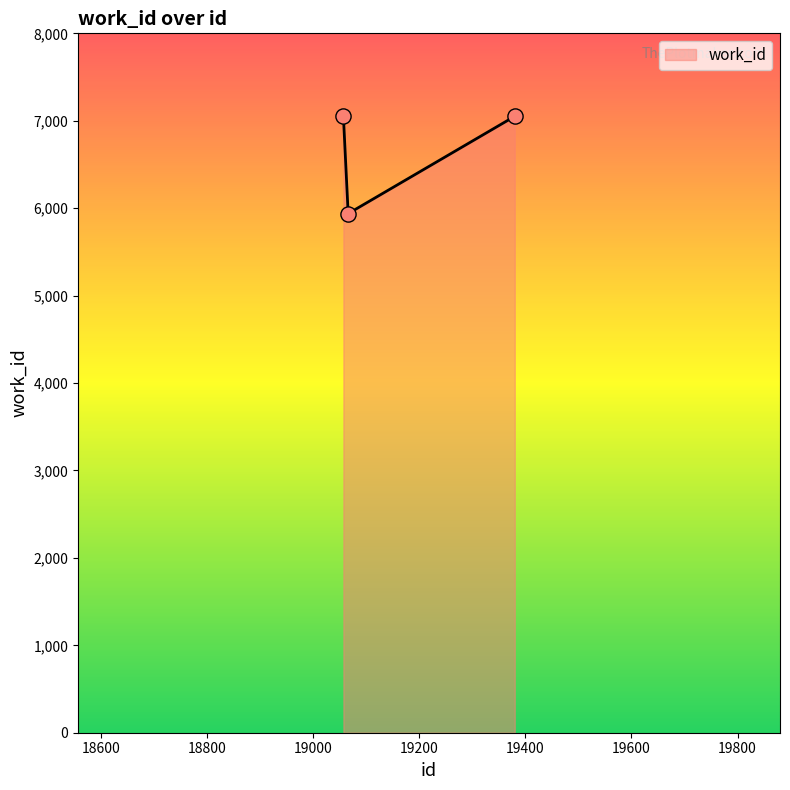

What is the difference between the maximum and minimum values?

1113